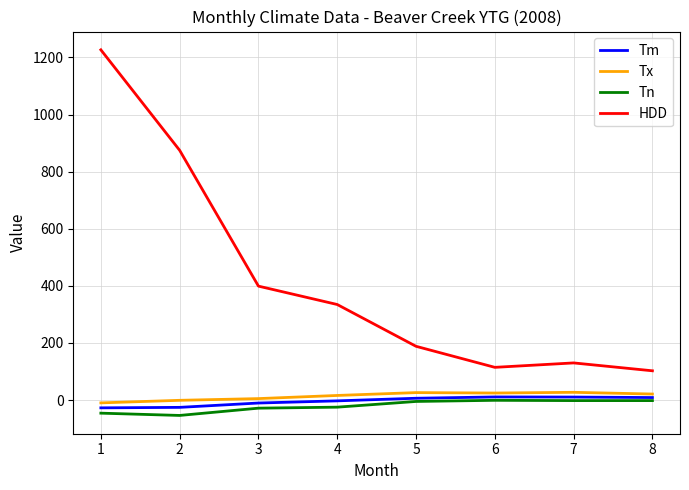

What value does the Tx series have at 5?

26.0